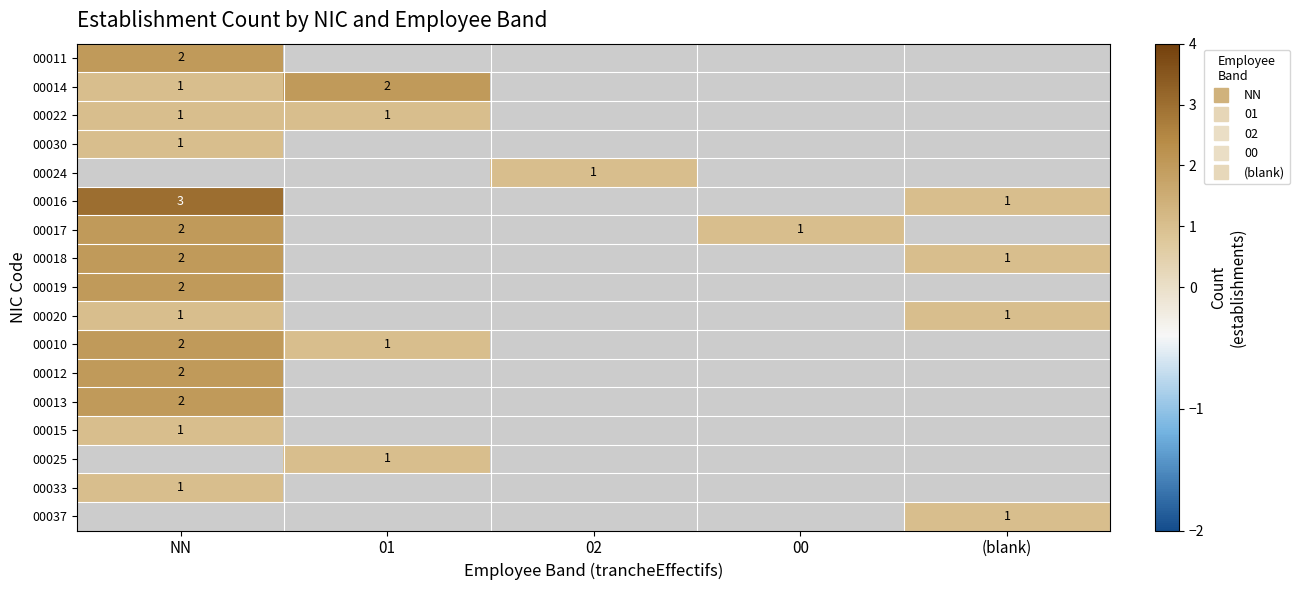

How many categories are shown in the chart?

5